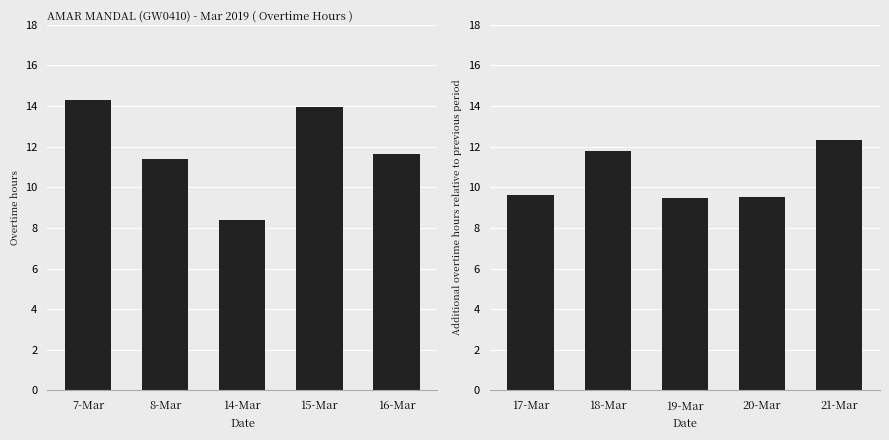

What position from the left is 21-Mar?

5